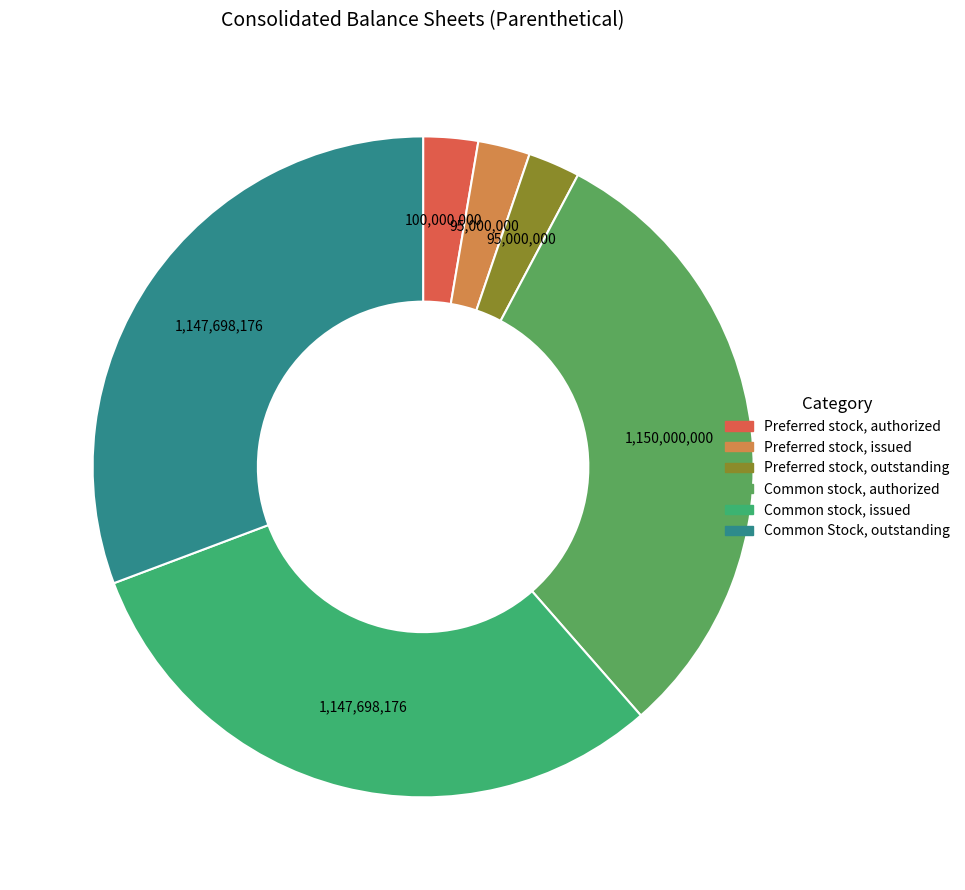

How many slices are in this pie chart?

6